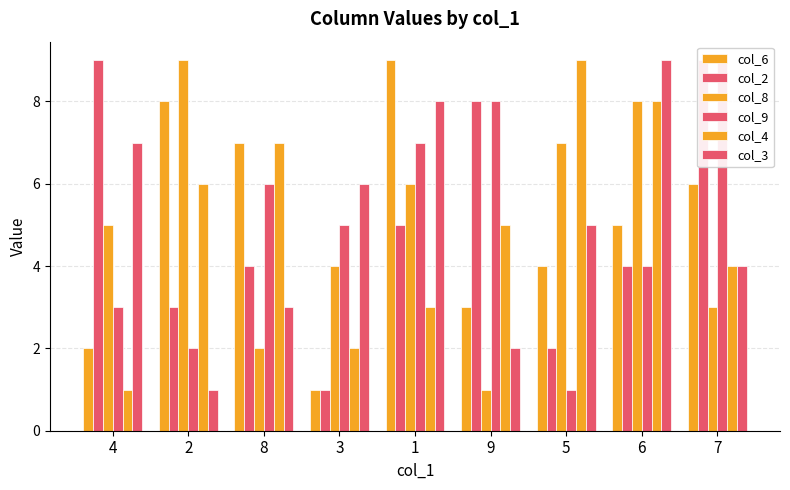

The col_6 series shows 1 at 4. True or false?

False